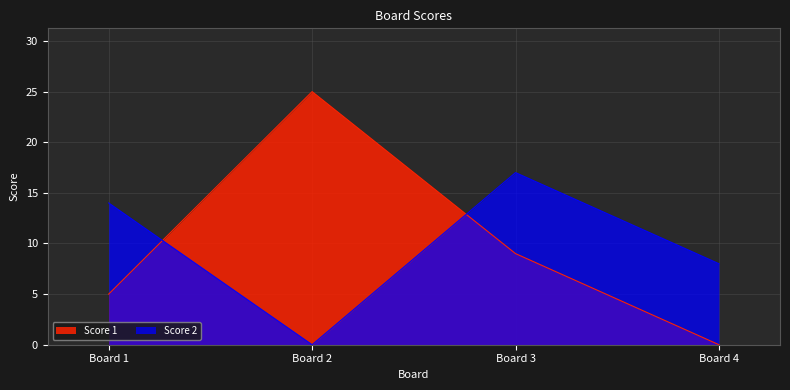

How many interior local peaks does the Score 1 series have?

1